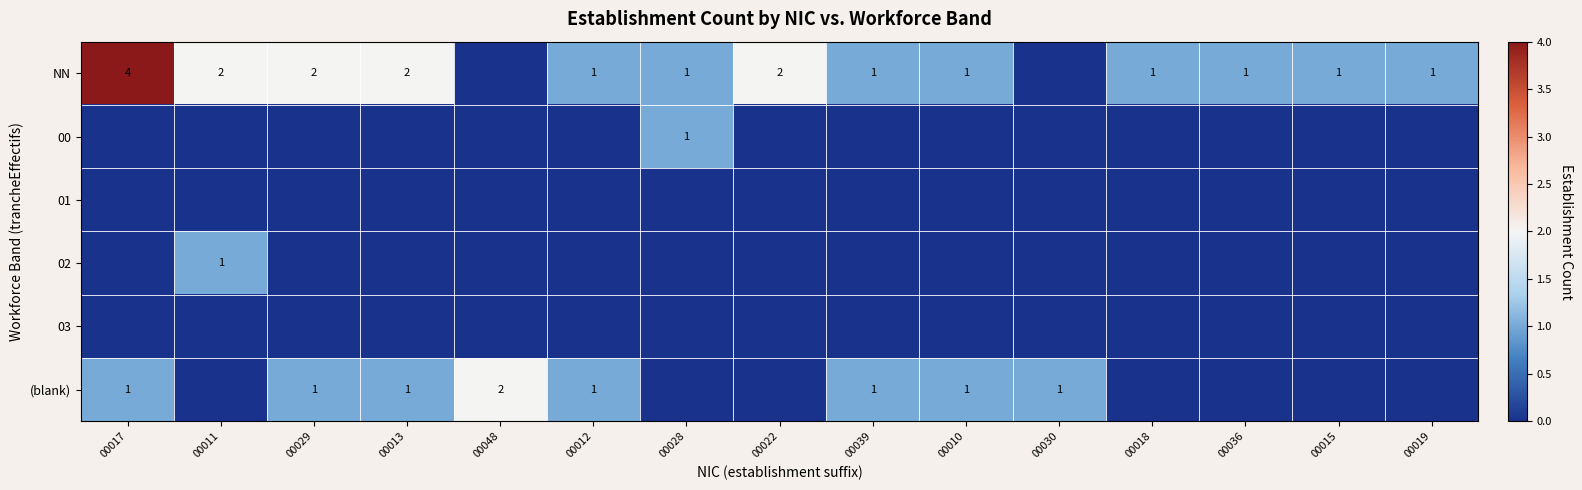

The NN series shows 1 at 00018. True or false?

True